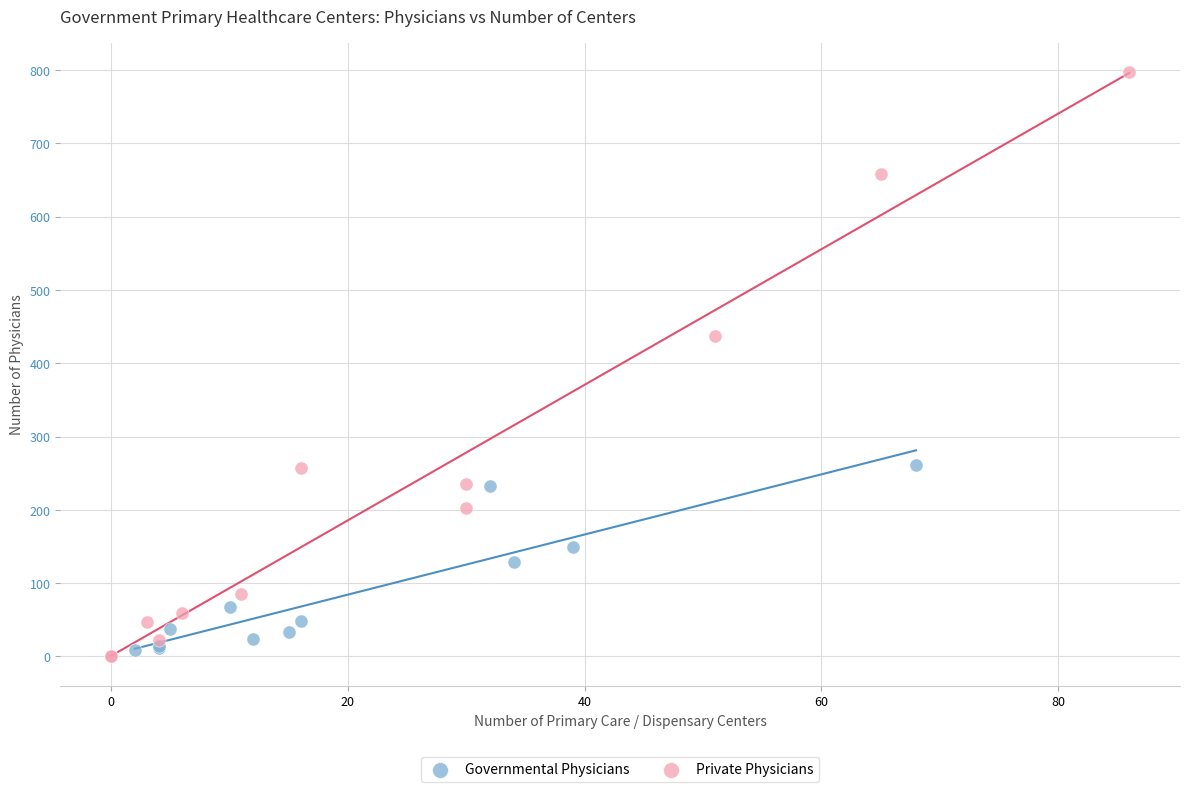

Which series has the largest Y range (max minus min)?

Private Physicians